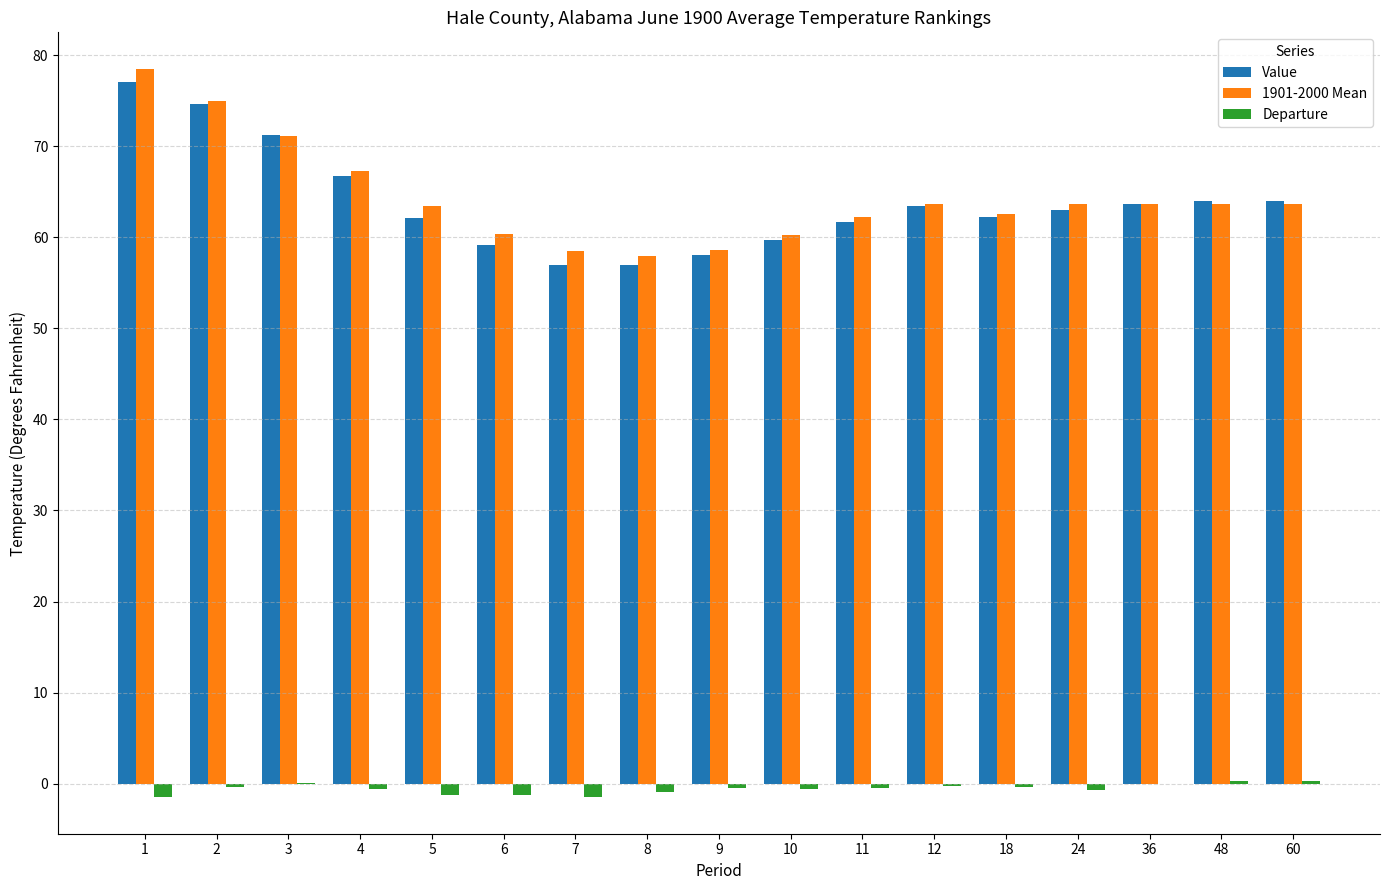

Is it true that Value equals 59.7 at 10?

True